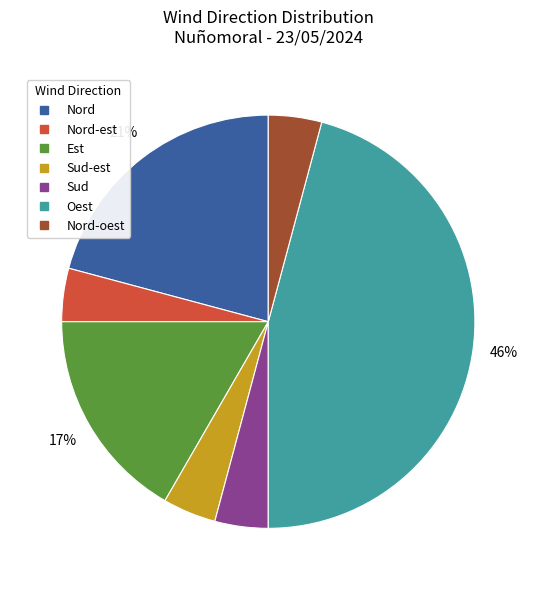

To the nearest percent, what is the difference between the largest and smallest slice percentages?

42%